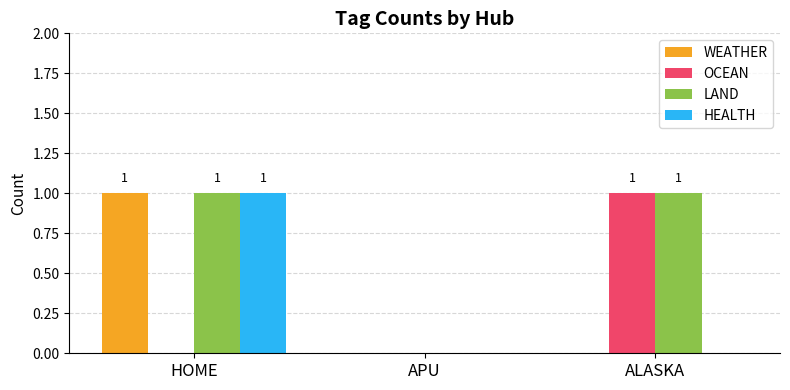

Which series has the largest total across all categories?

LAND